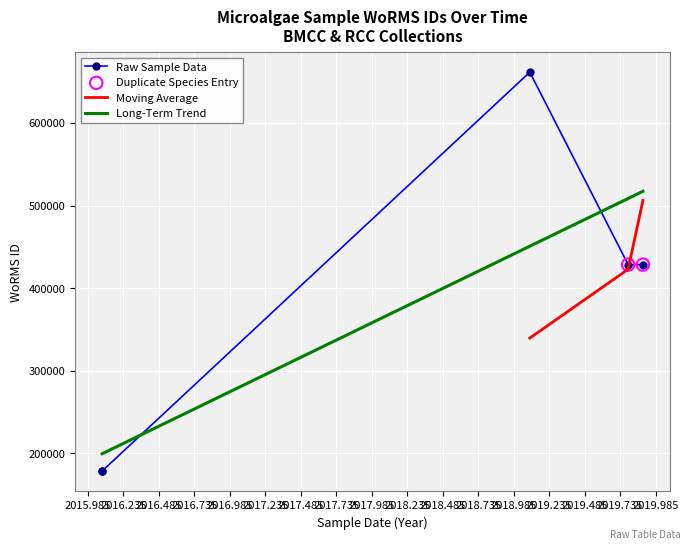

What is the change in value from 2019-02-06 to 2016-02-01?

-482970